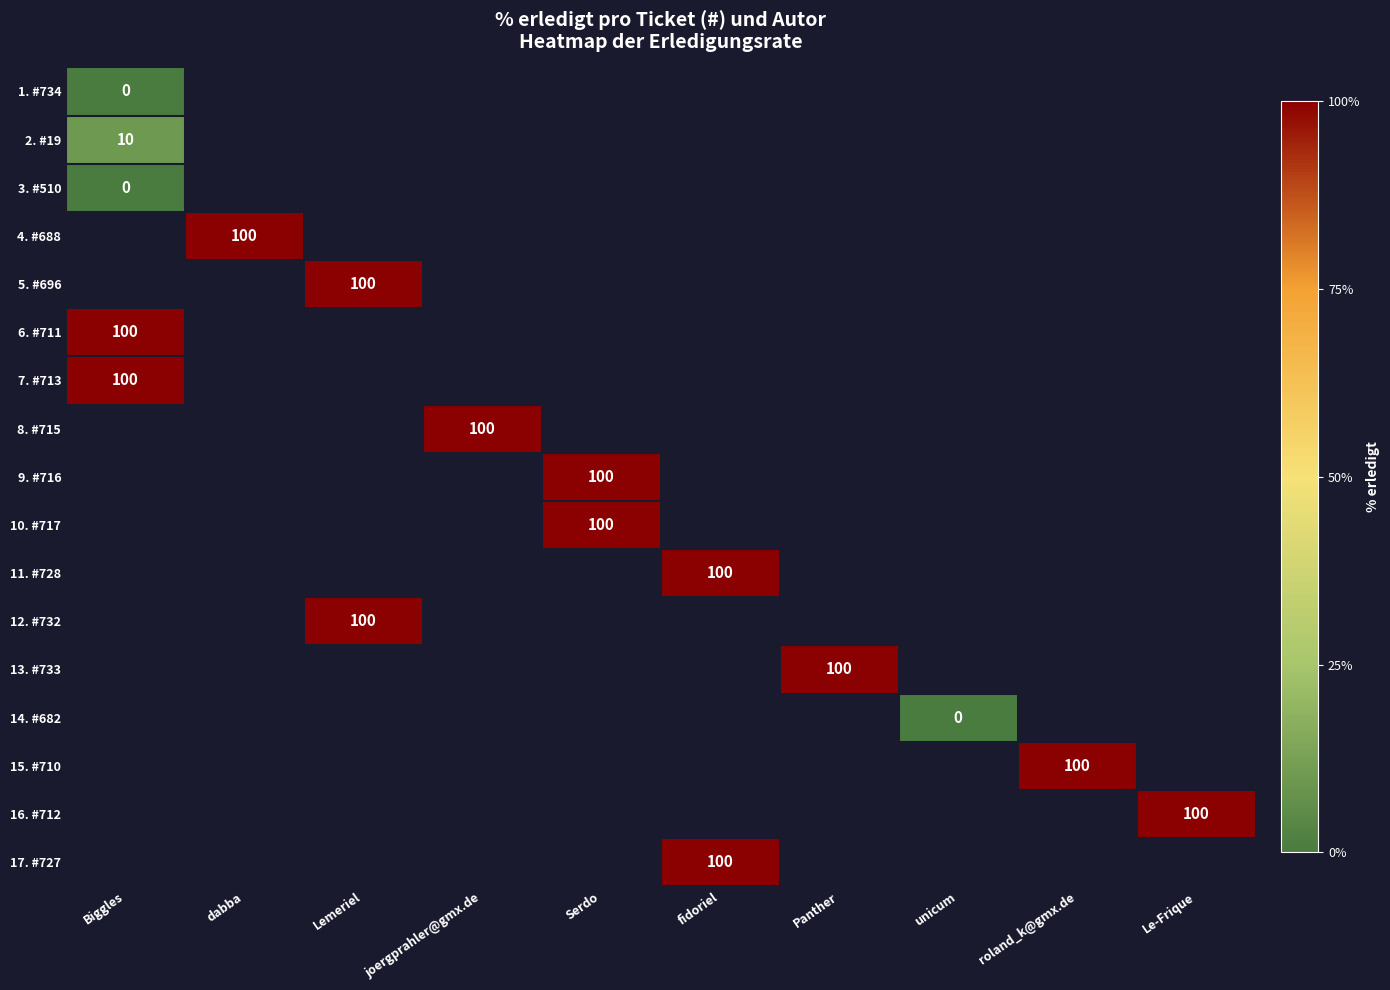

Is it true that 11. #728 equals 21 at fidoriel?

False